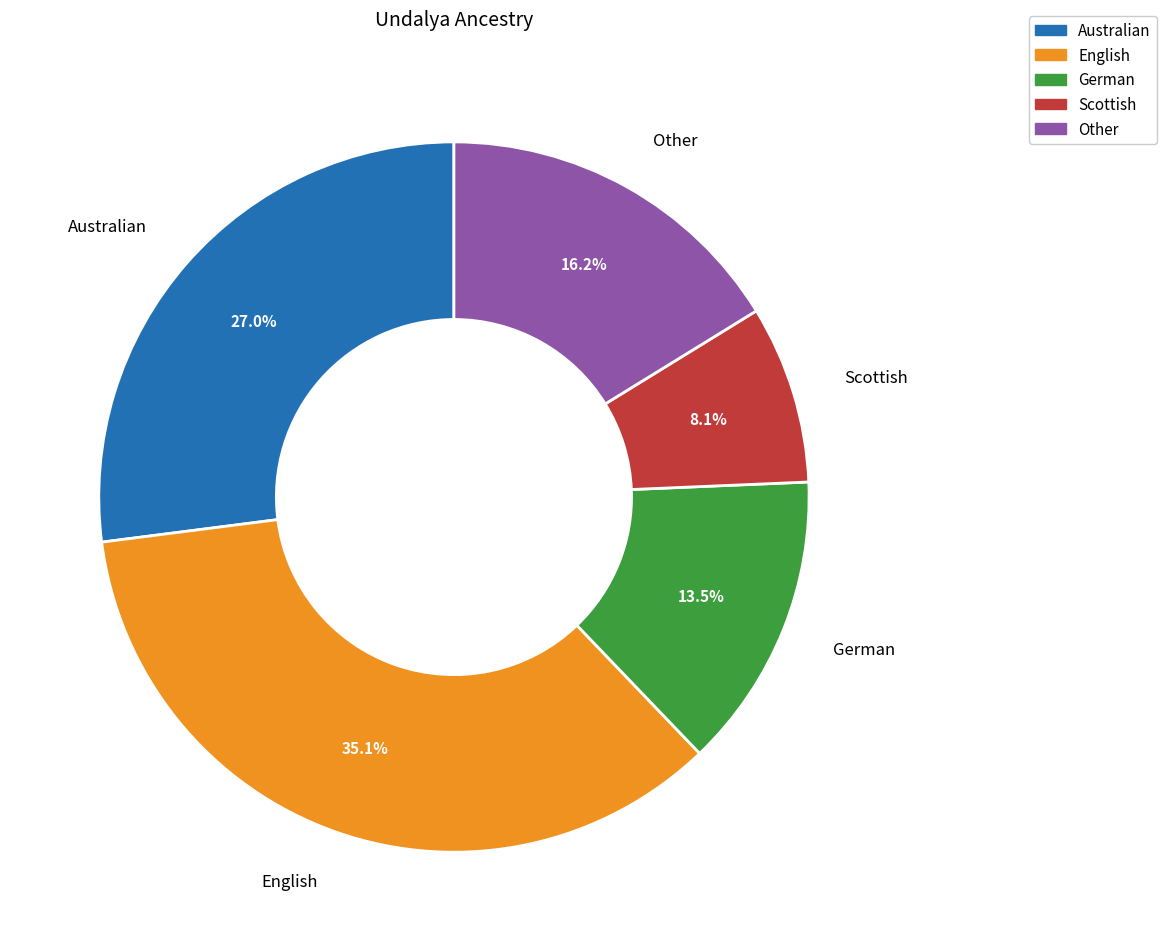

Which slice is the smallest?

Scottish